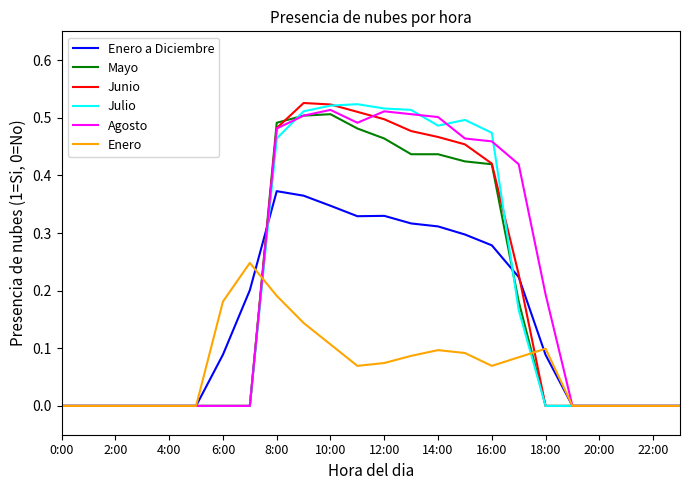

True or false: Julio has more than 1 points higher than both neighbors.

True